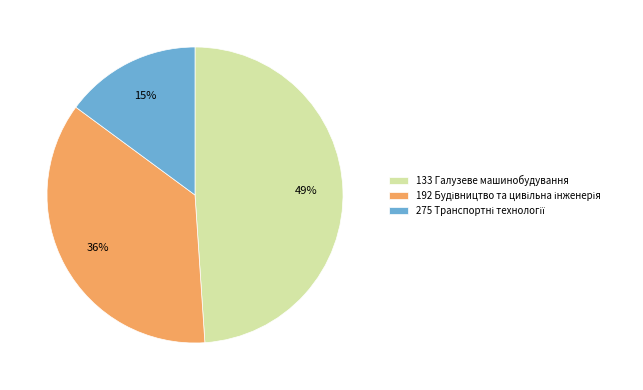

The 133 Галузеве машинобудування slice represents 60% of the pie. True or false?

False